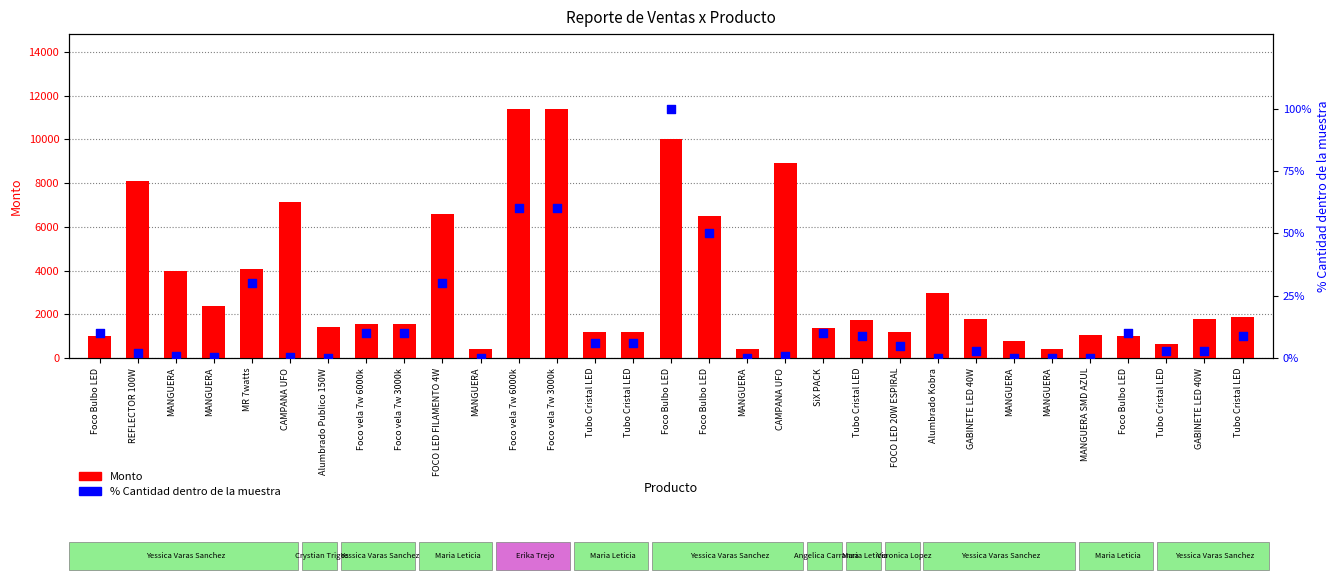

Which series contains the lowest Y value?

% Cantidad